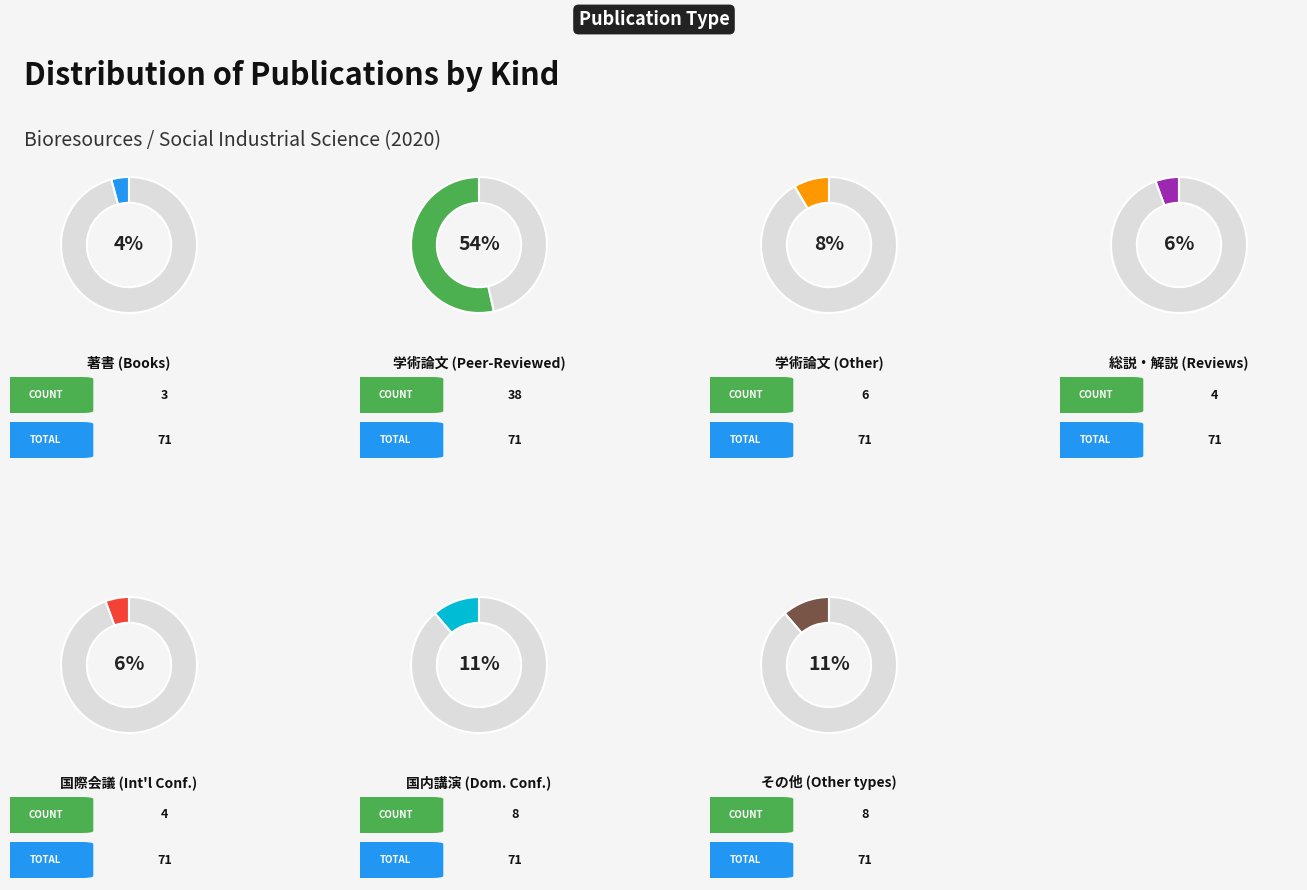

Does any single category account for the majority?

Yes